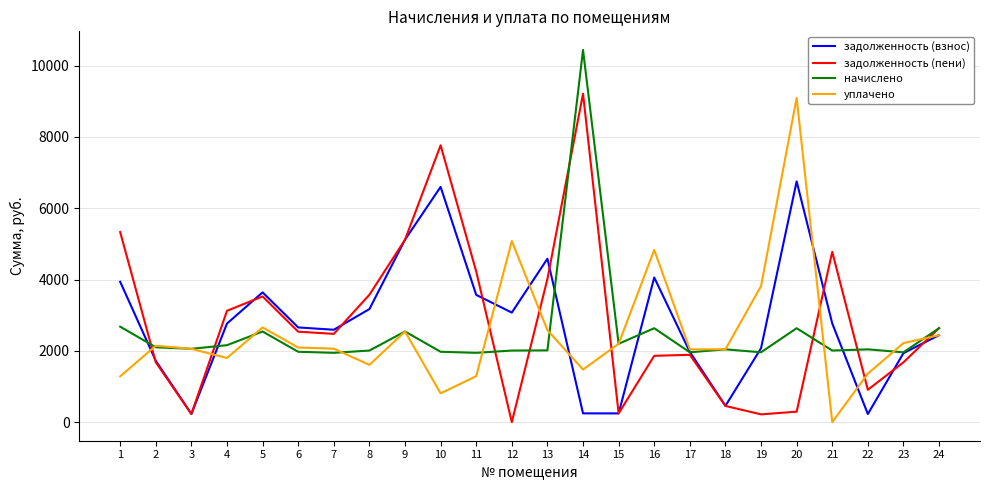

What is the total value across all series at 2?

7640.9